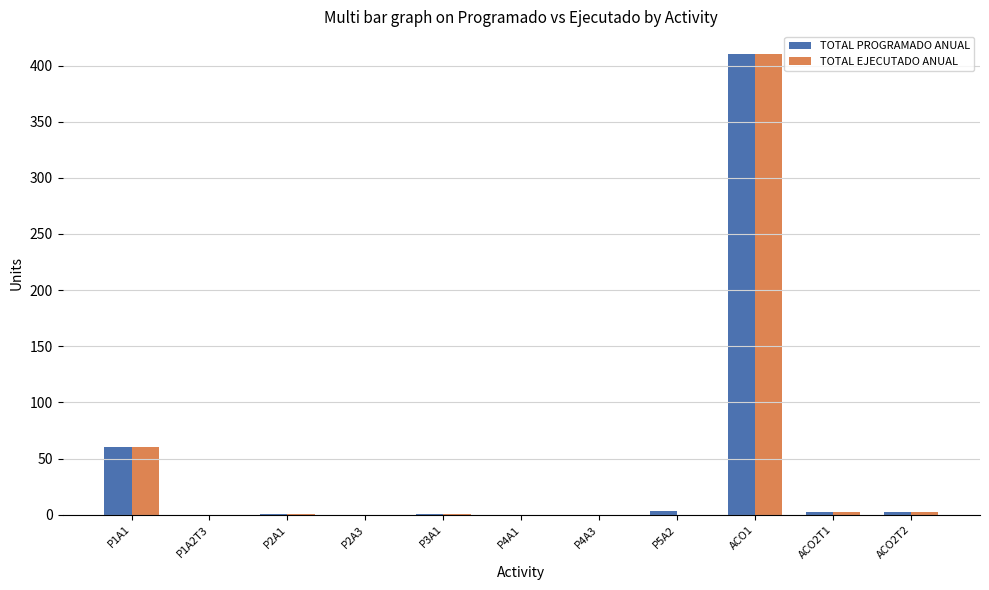

What is the difference between the TOTAL PROGRAMADO ANUAL values at P4A1 and ACO2T1?

2